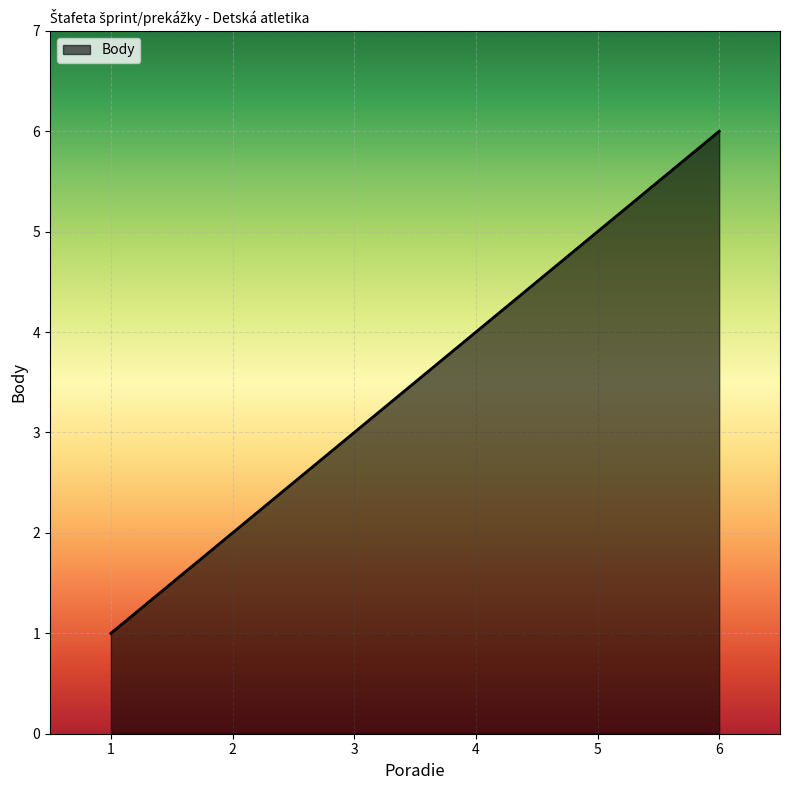

True or false: the data shows 0 at 1.

False